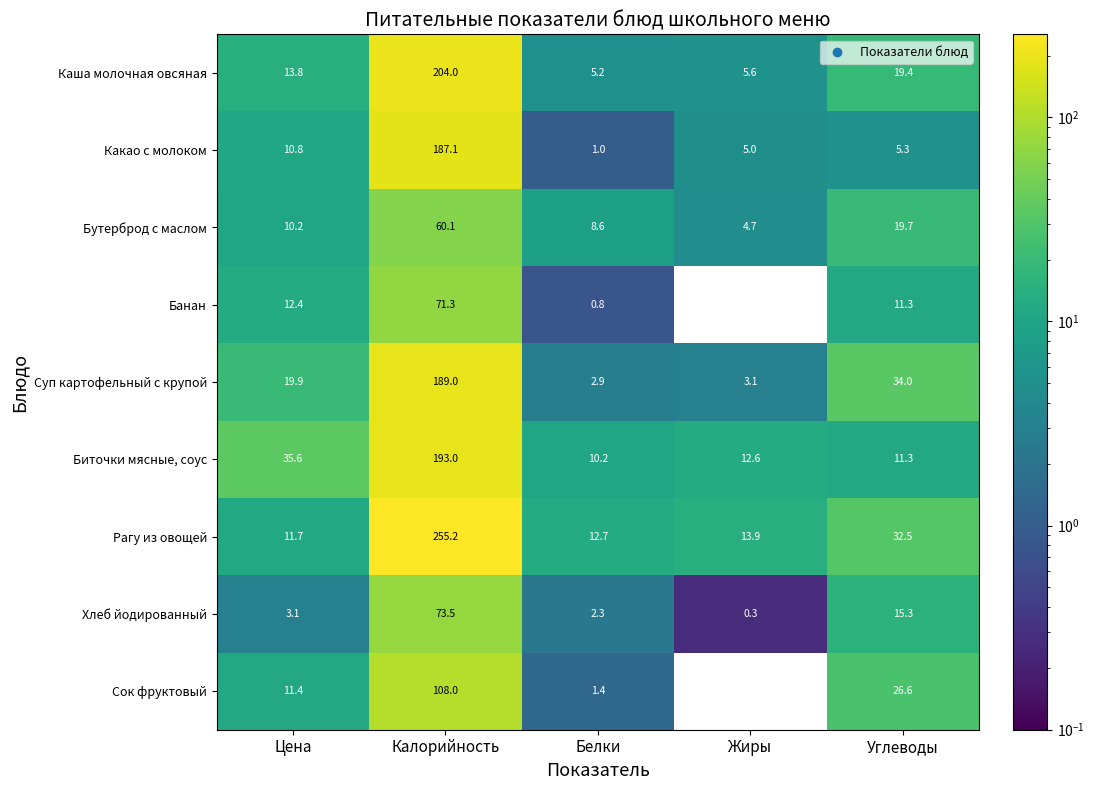

Which label corresponds to the largest value in the chart?

Калорийность